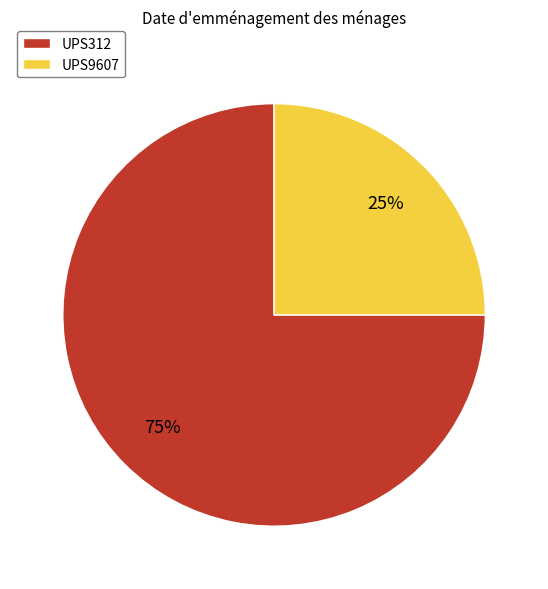

Which category has the biggest portion of the pie?

UPS312